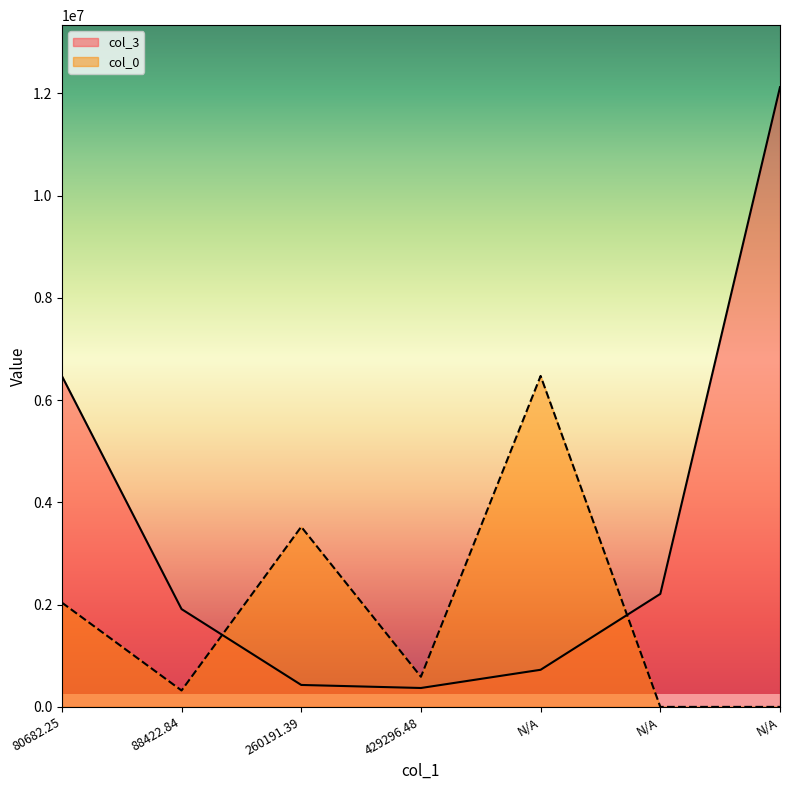

What is the spread (max minus min) of values at 429296.48?

219145.2